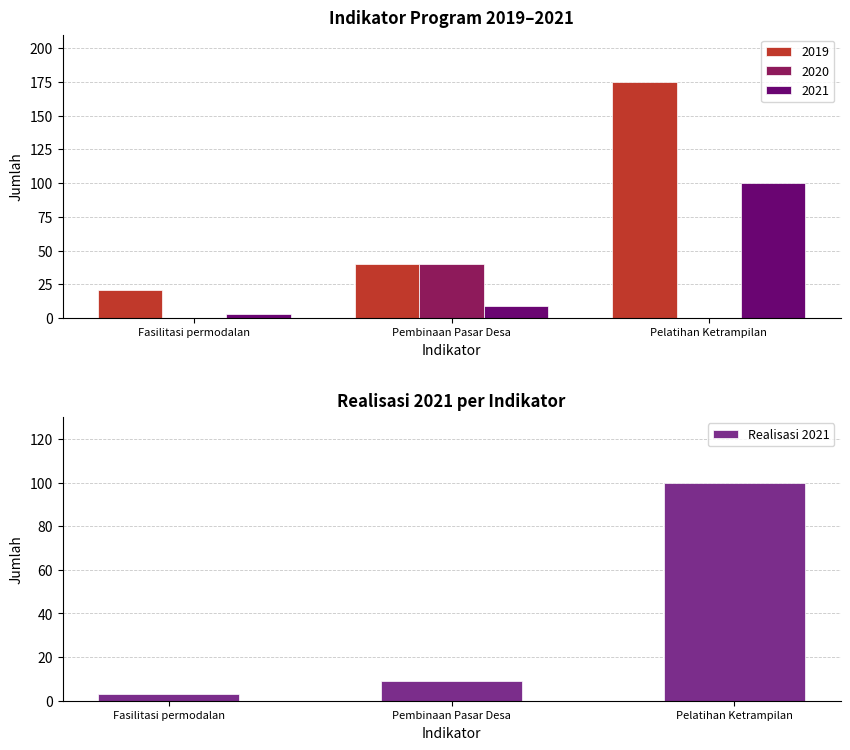

What is the approximate value at Pembinaan Pasar Desa, to the nearest 10?

10